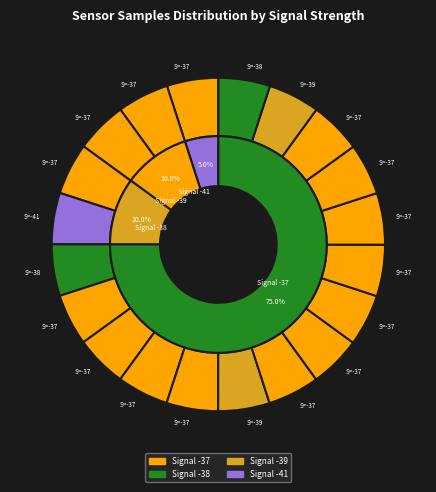

Is -37 the majority of the pie?

No